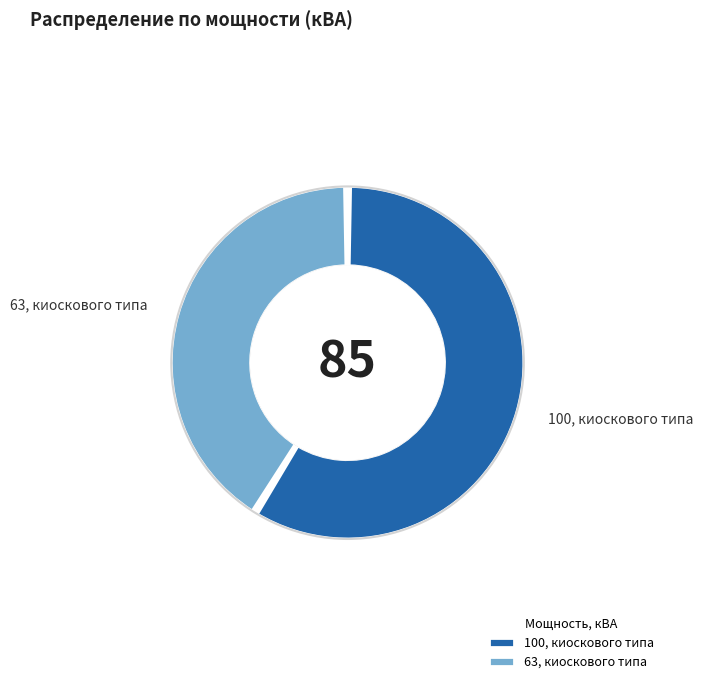

Is the sum of 100, киоскового типа and 63, киоскового типа greater than half?

Yes